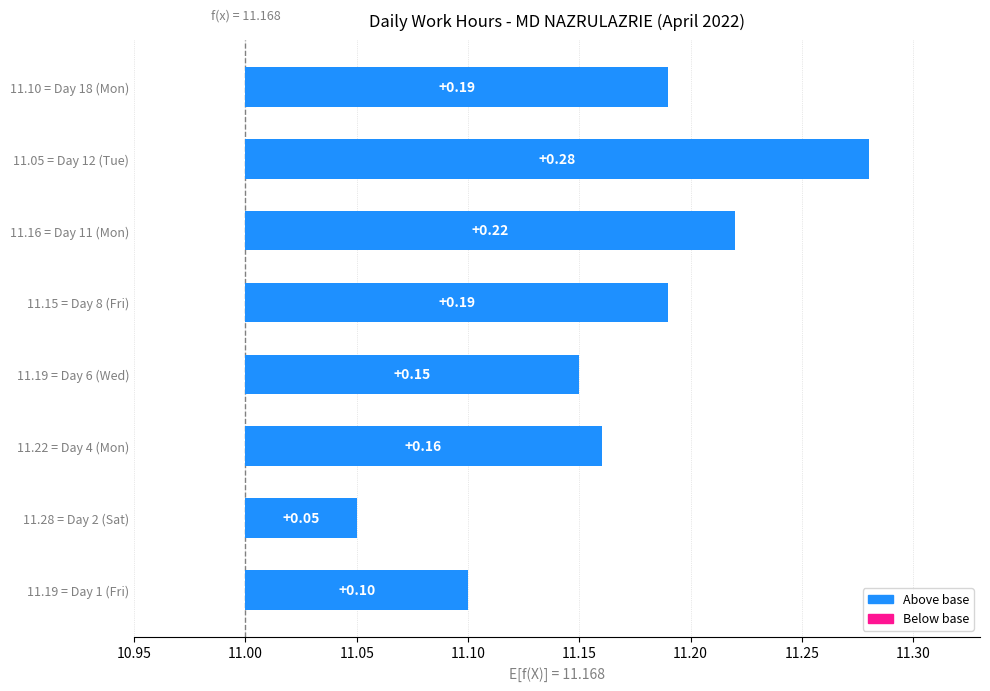

What is the difference between the second highest and second lowest values?

0.1